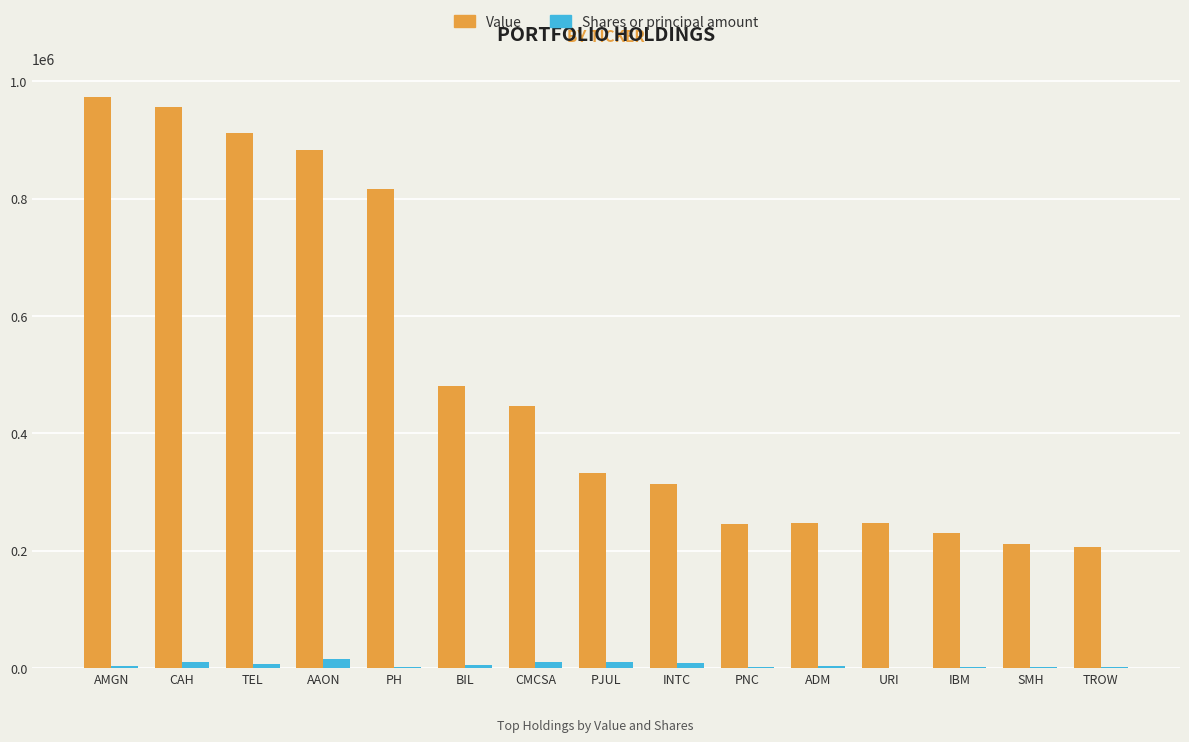

How many data points does each series have?

15